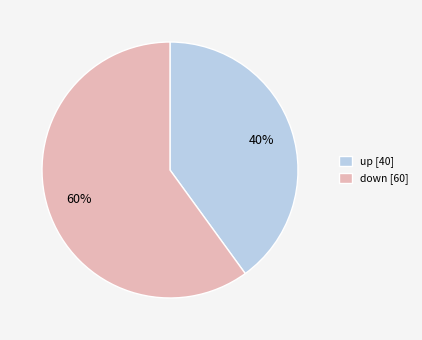

To the nearest percent, what portion does up represent?

40%